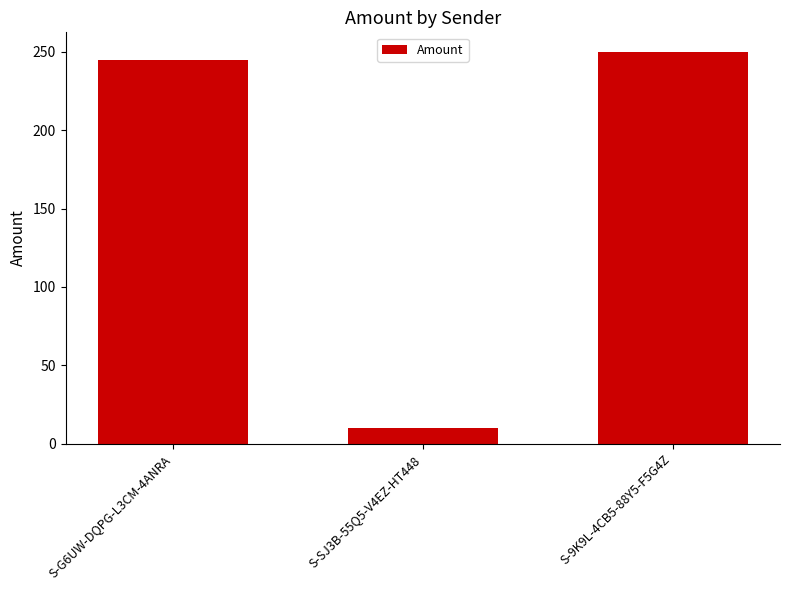

Reading left to right, extract all data points from this chart.

S-G6UW-DQPG-L3CM-4ANRA=245	S-SJ3B-55Q5-V4EZ-HT448=10	S-9K9L-4CB5-88Y5-F5G4Z=250